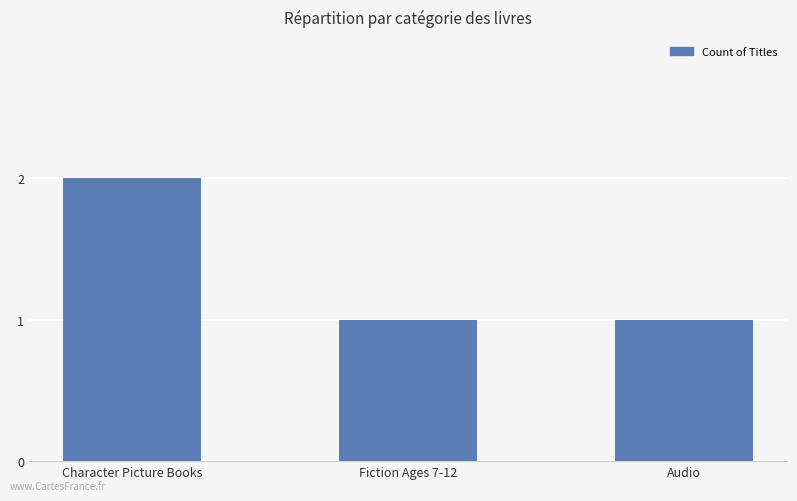

What is the value of the 3rd bar from the left?

1